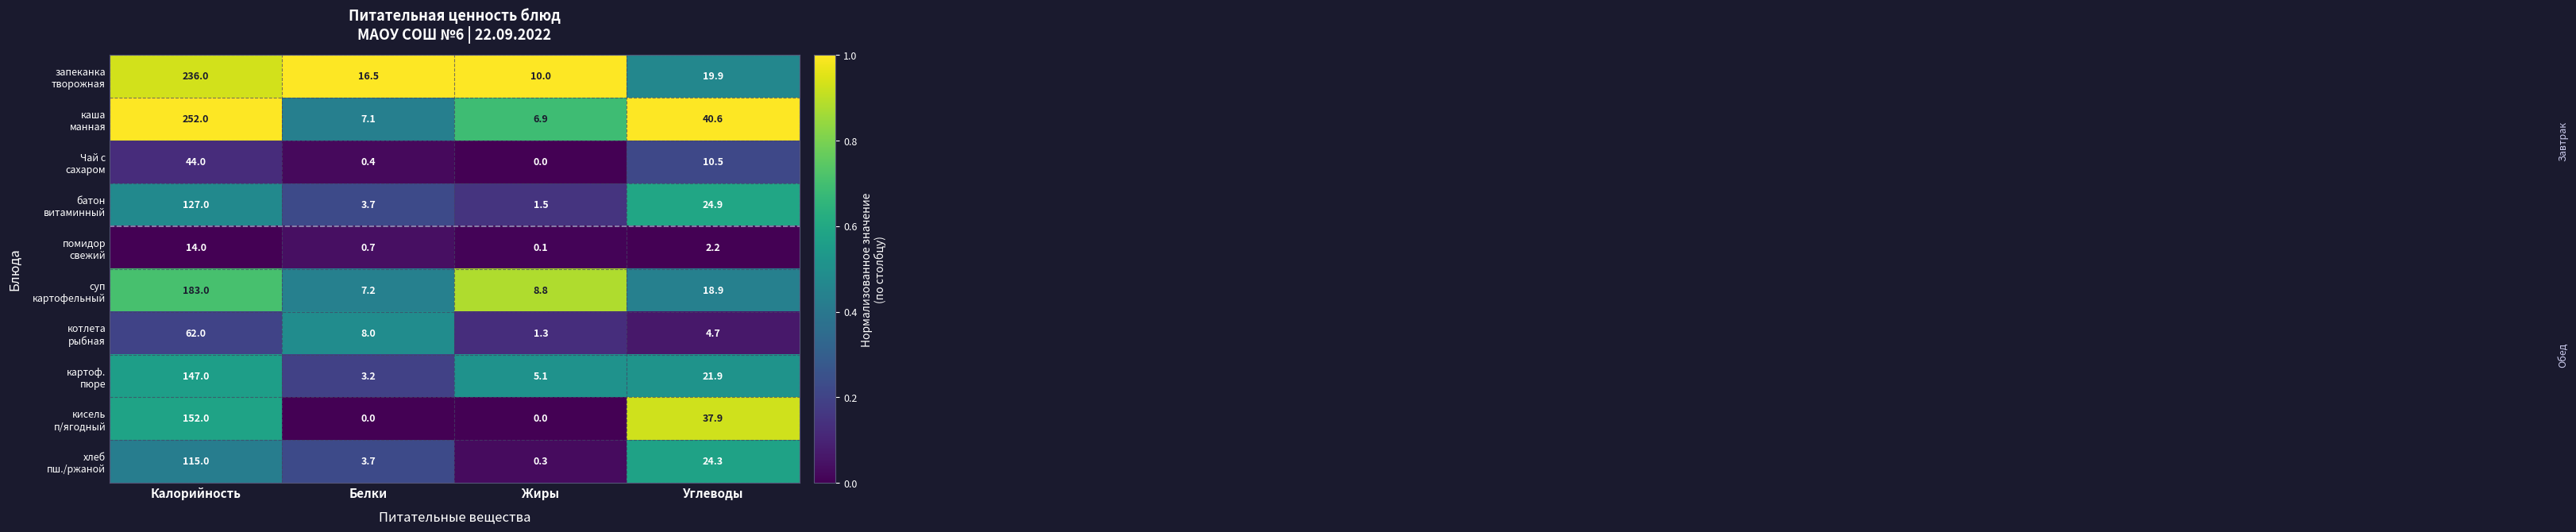

Which label corresponds to the largest value in the chart?

Калорийность